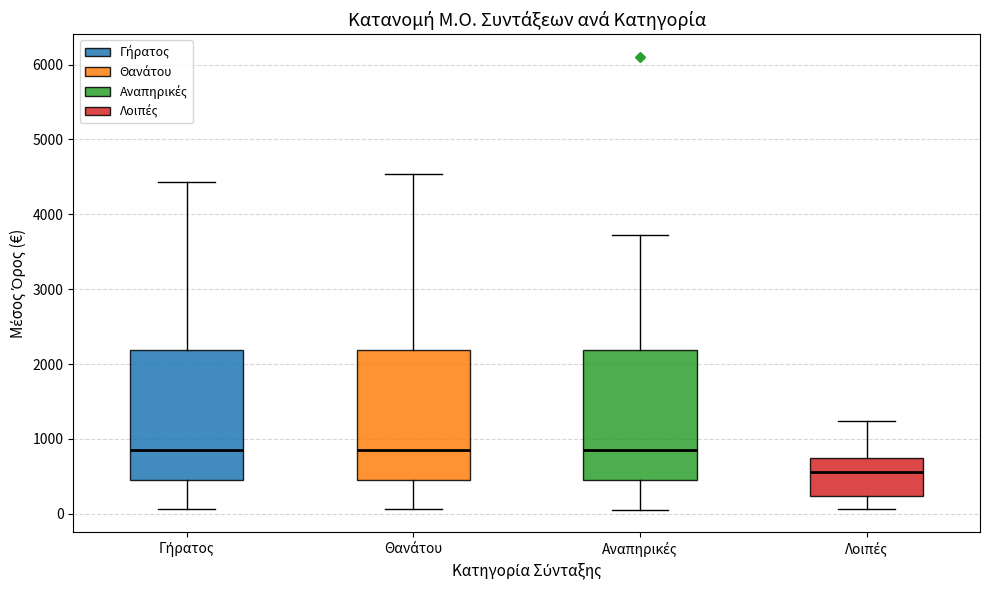

Where does the upper whisker of the box for Θανάτου end on the y-axis? The values are not printed on the chart, so give them approximately, as read against the axis.

4500